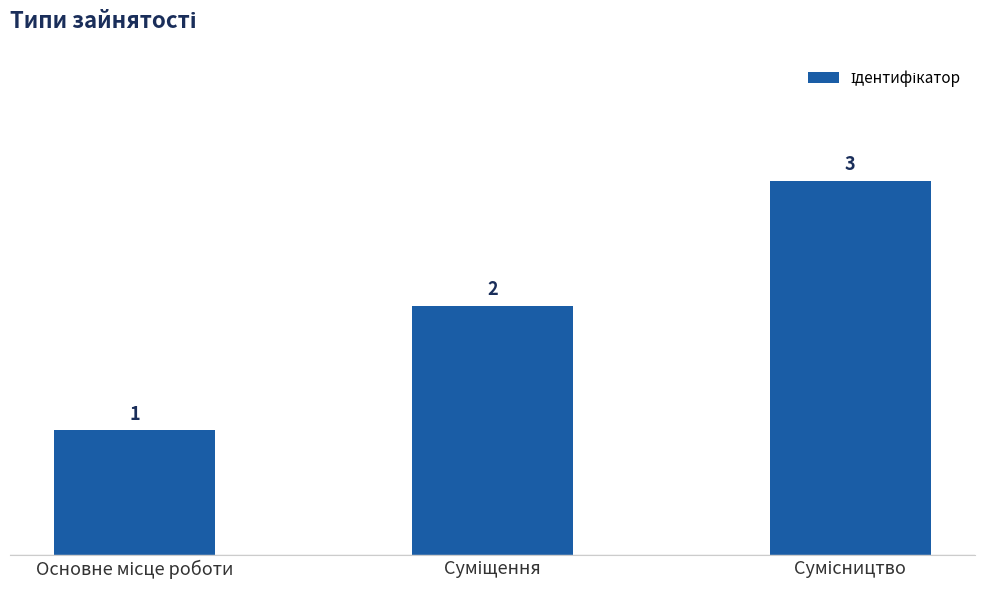

Count the values in the range 1 to 3.

3